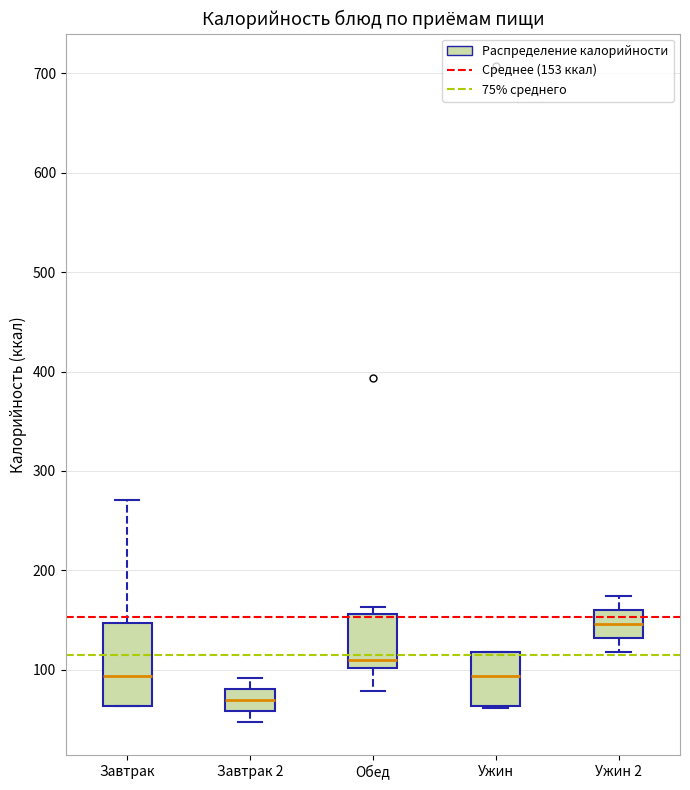

Reading left to right, transcribe this box plot: for each box, give where its median line is, the range the box spans, and where its two whiskers end, as read against the y-axis. The values are not printed on the chart, so give them approximately, as read against the axis.

Завтрак: median 90, box 60 to 150, whiskers 60 to 270
Завтрак 2: median 70, box 60 to 80, whiskers 50 to 90
Обед: median 110, box 100 to 160, whiskers 80 to 160 (just above the box's upper edge)
Ужин: median 90, box 60 to 120, whiskers 60 to 120
Ужин 2: median 150, box 130 to 160, whiskers 120 to 170